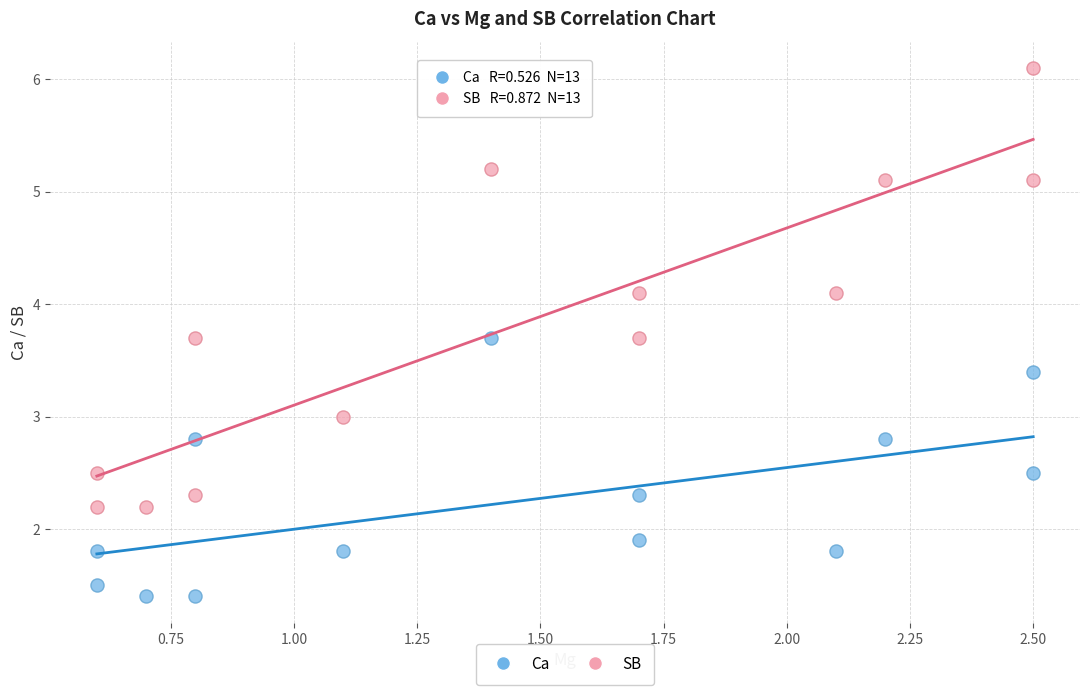

What are all the series names shown in the legend?

Ca, SB